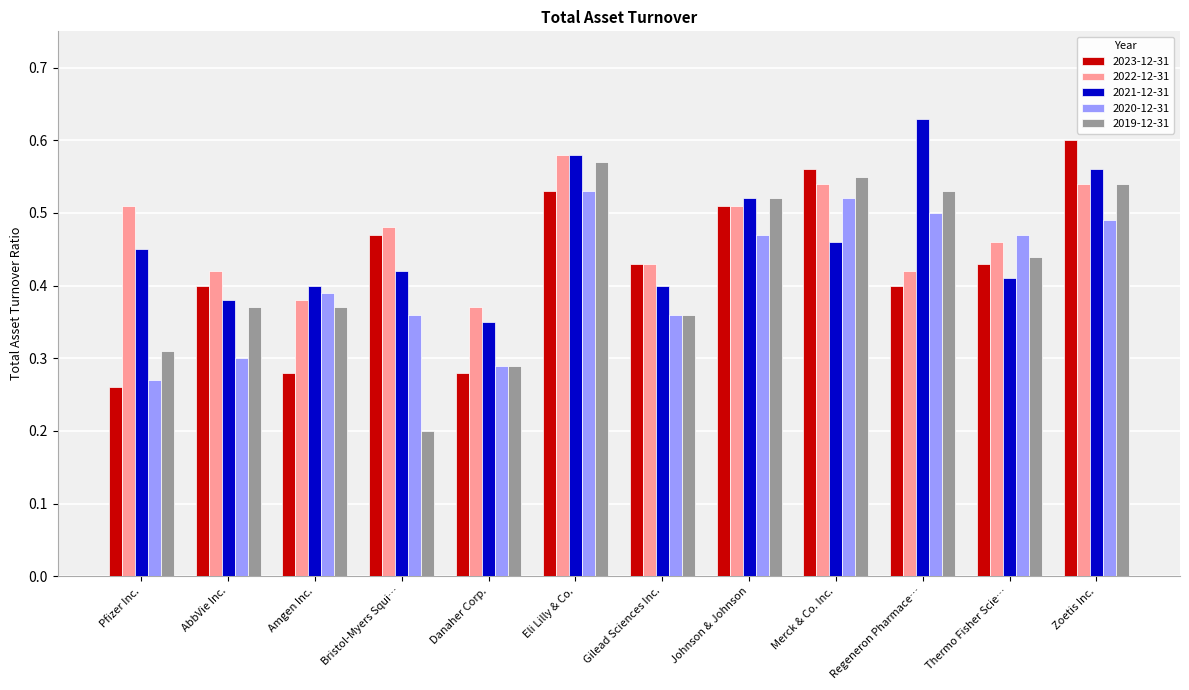

What is the sum of all 2022-12-31 values?

5.6